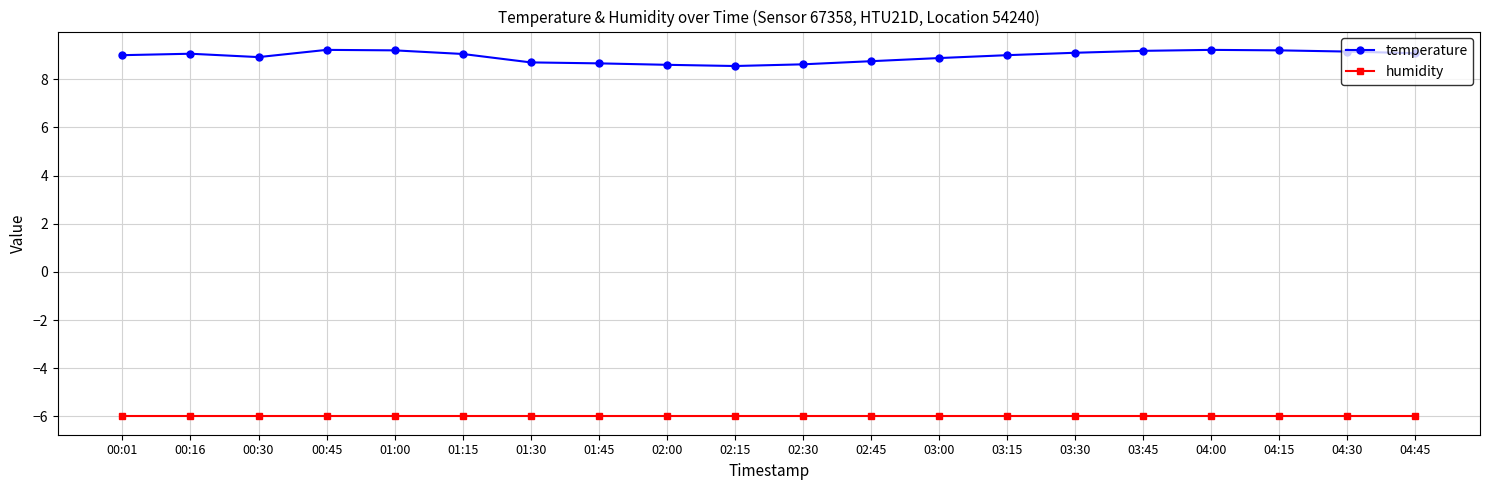

What are all the series names shown in the legend?

temperature, humidity